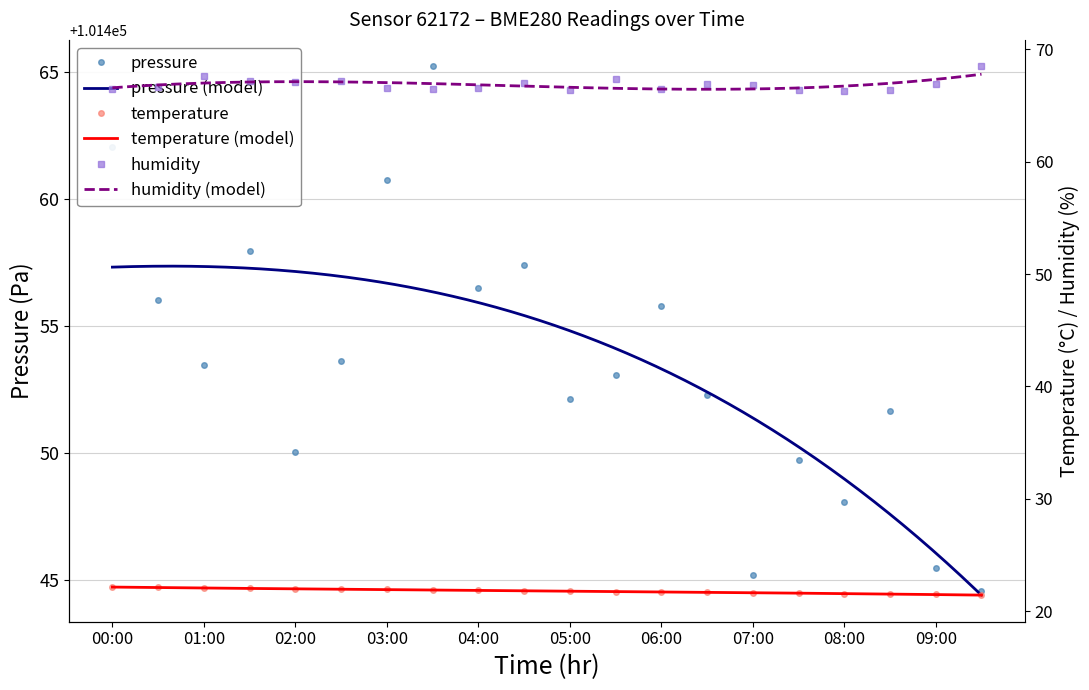

What is the spread (max minus min) of values at 07:30?

101428.1